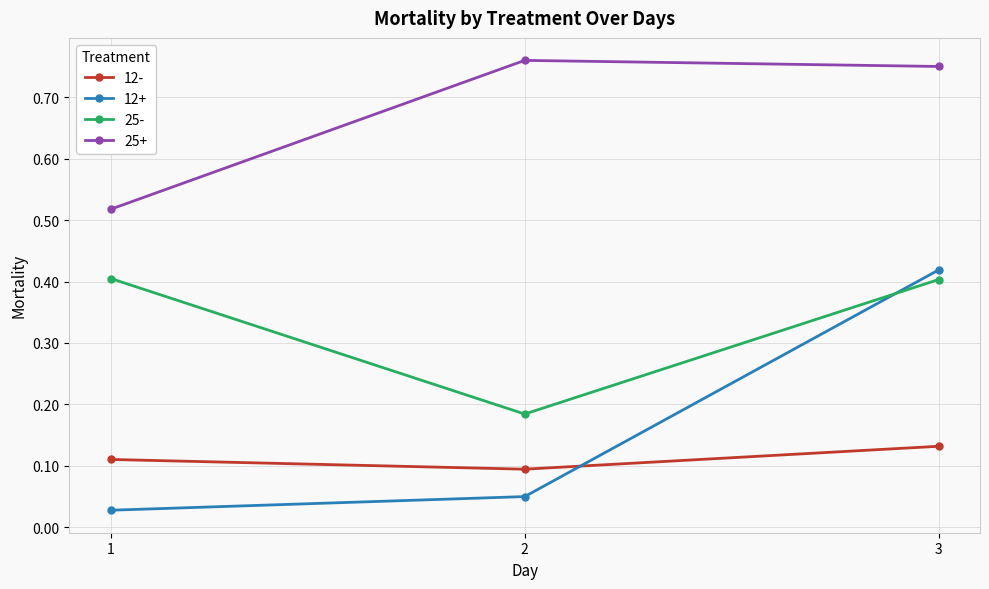

Which series changed the most between 1 and 3?

12+